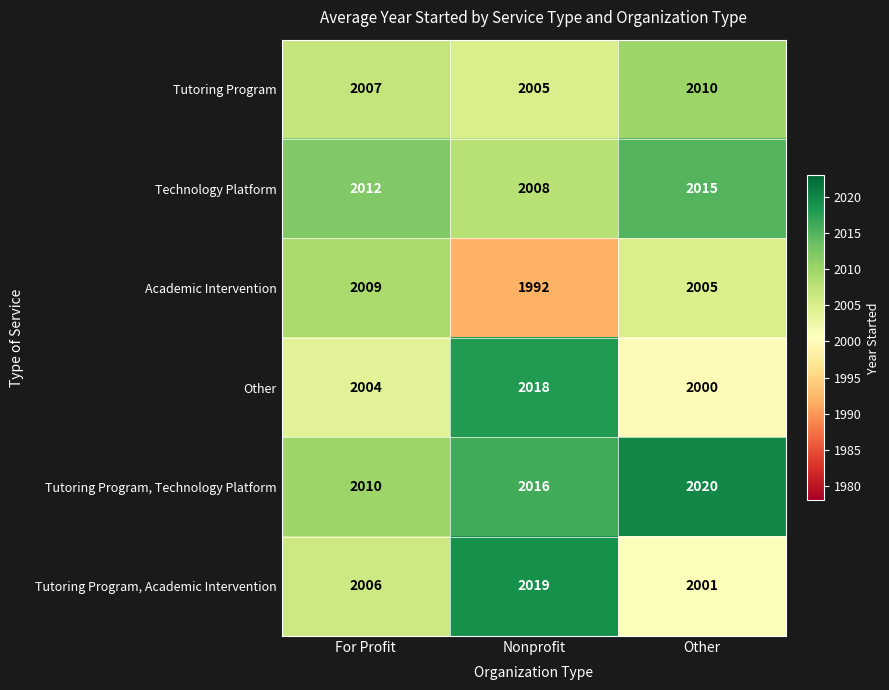

True or false: Other has a value of 1253 at Other.

False